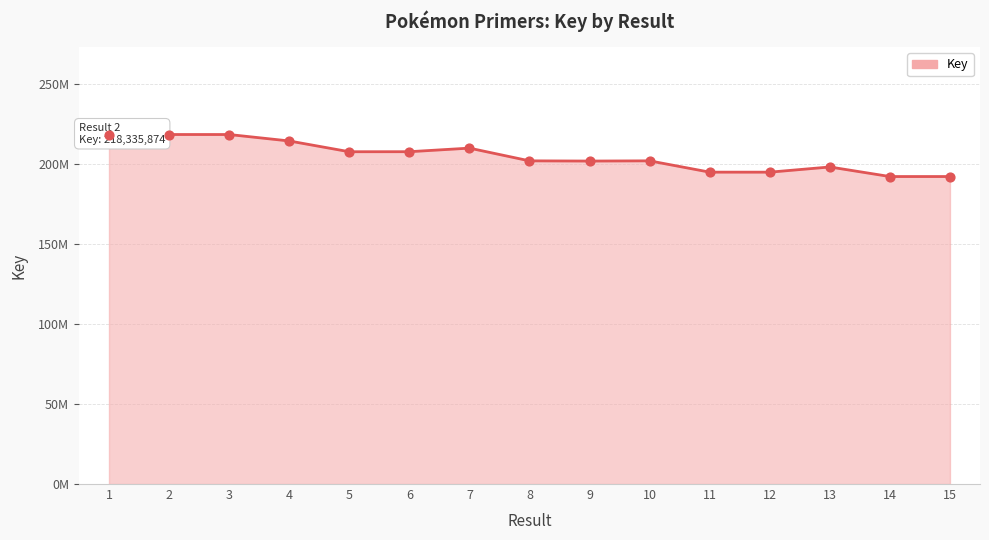

What is the change in value from 6 to 8?

-5.7